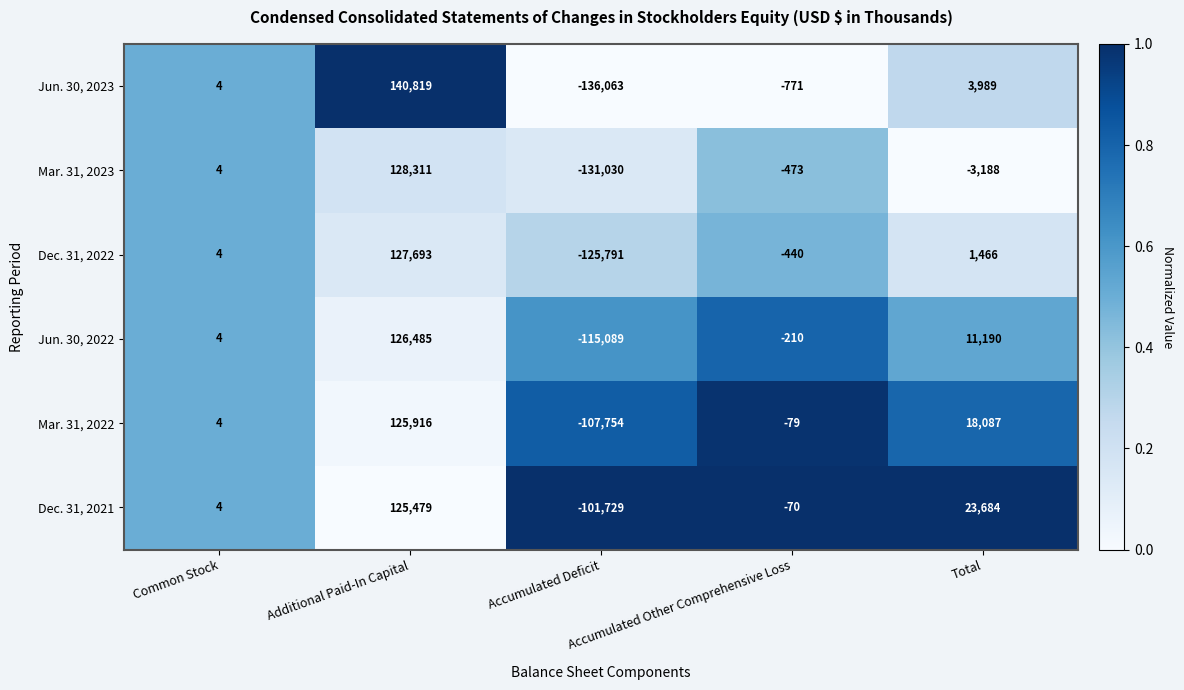

Which series has the widest spread of values?

Jun. 30, 2023